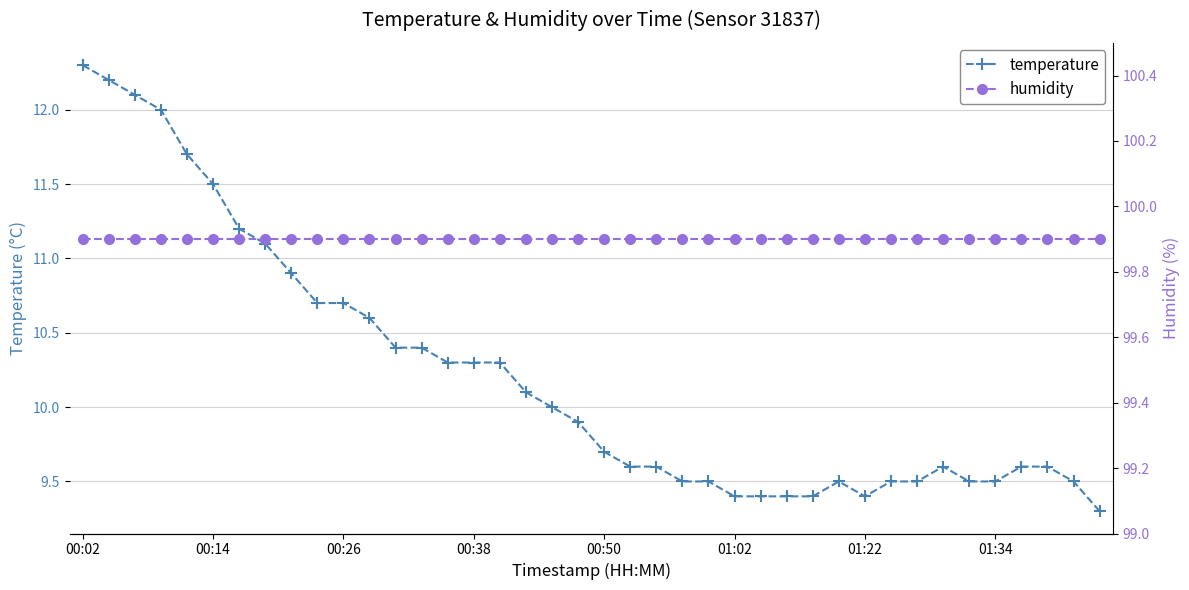

What is the value of the temperature point at the 34th from the left?

9.6